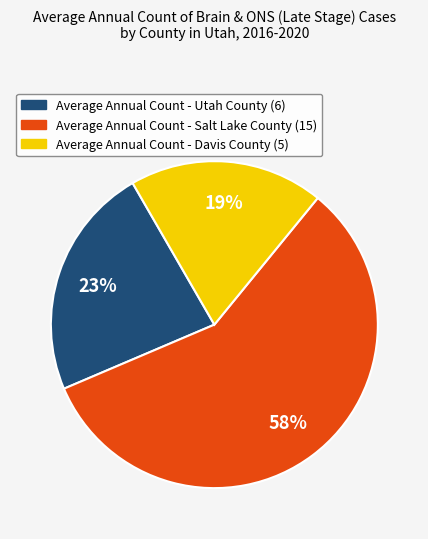

Is the sum of Average Annual Count - Davis County (5) and Average Annual Count - Utah County (6) greater than half?

No